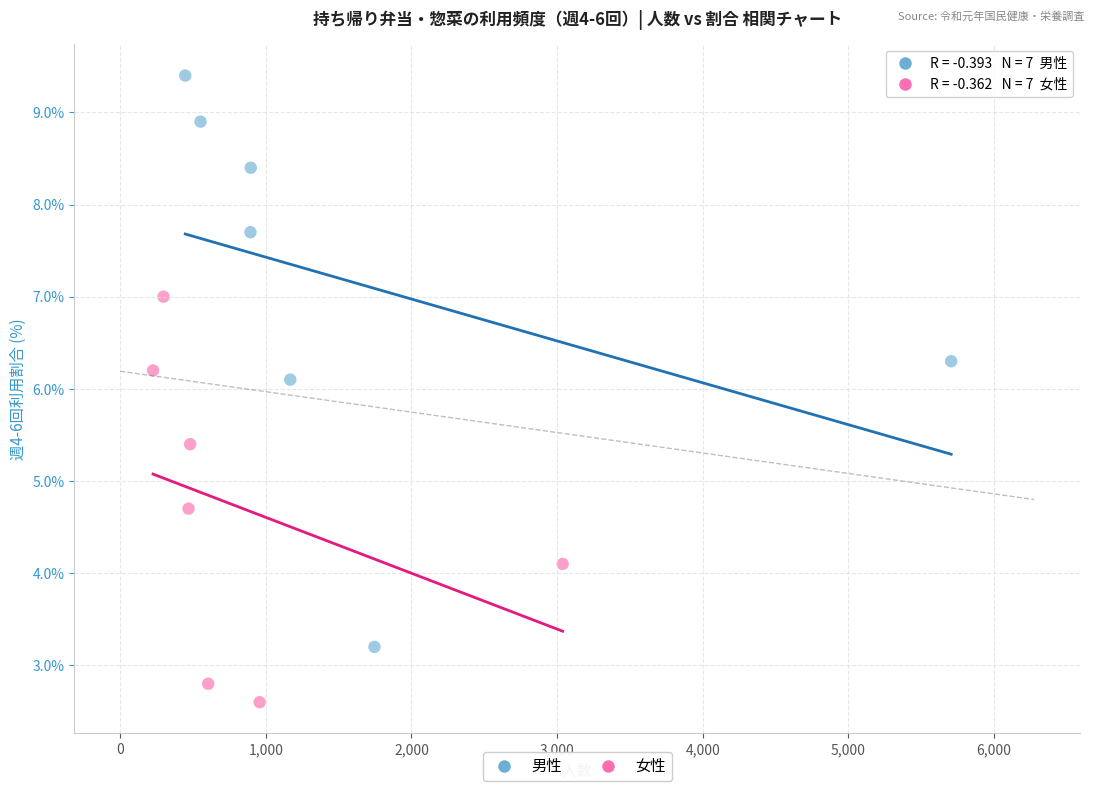

Which series reaches the maximum Y coordinate?

男性